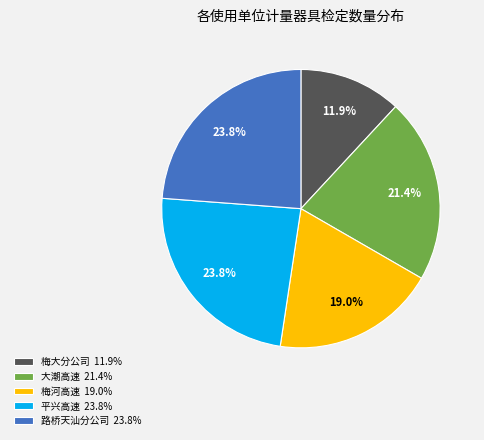

Is there any slice that represents more than half of the pie?

No